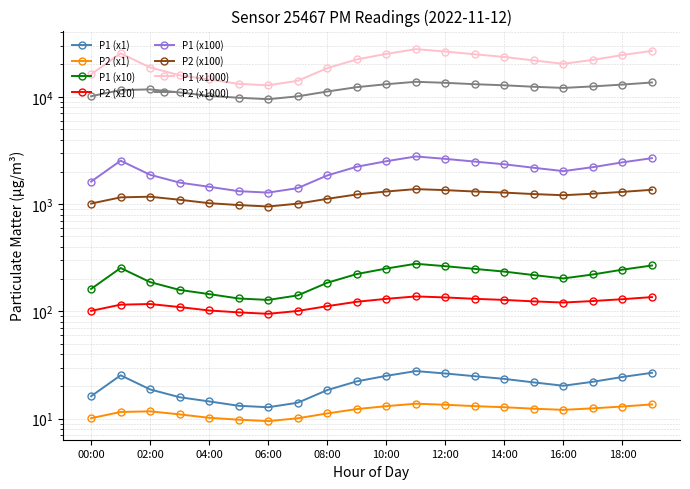

What is the difference between the maximum and minimum values in the P1 series?

15.0